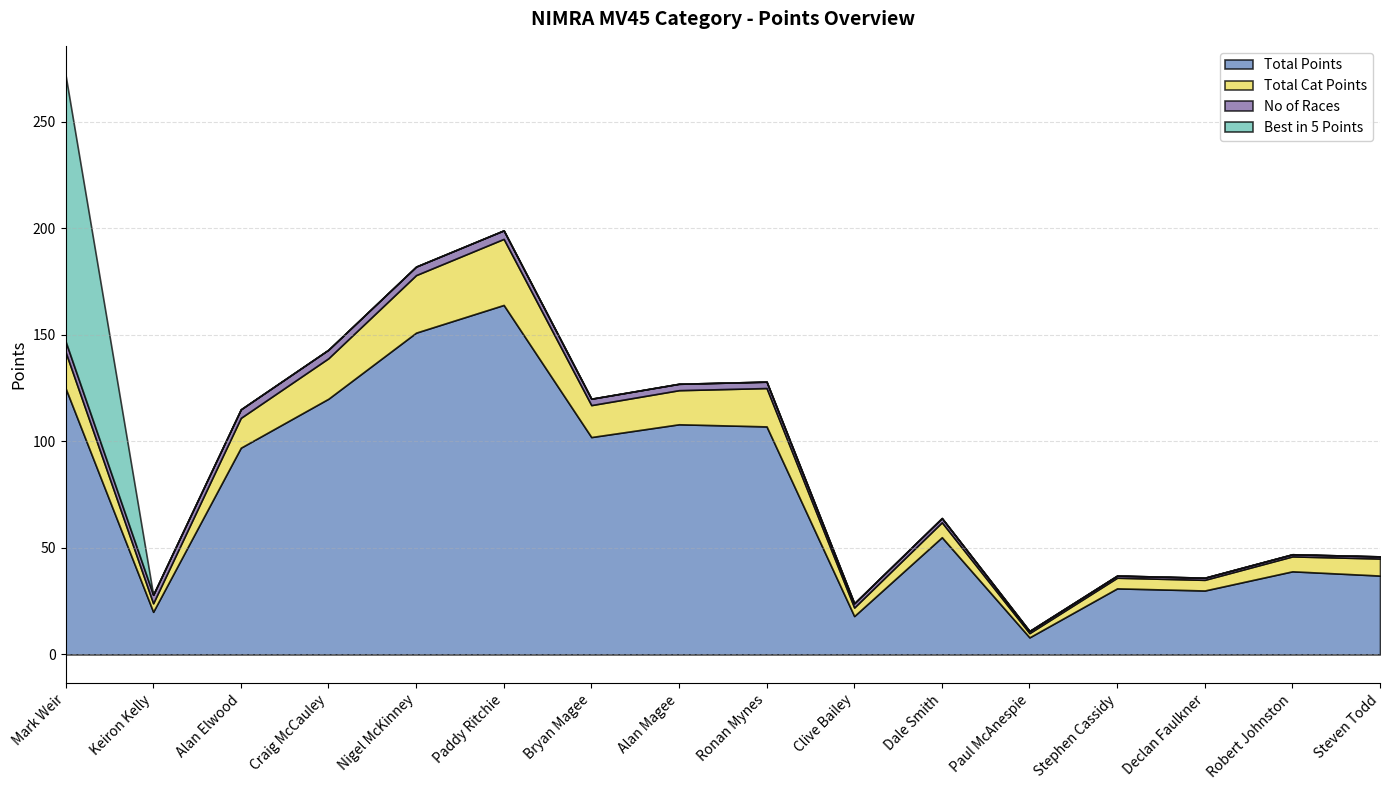

How many lines are shown in the chart?

4